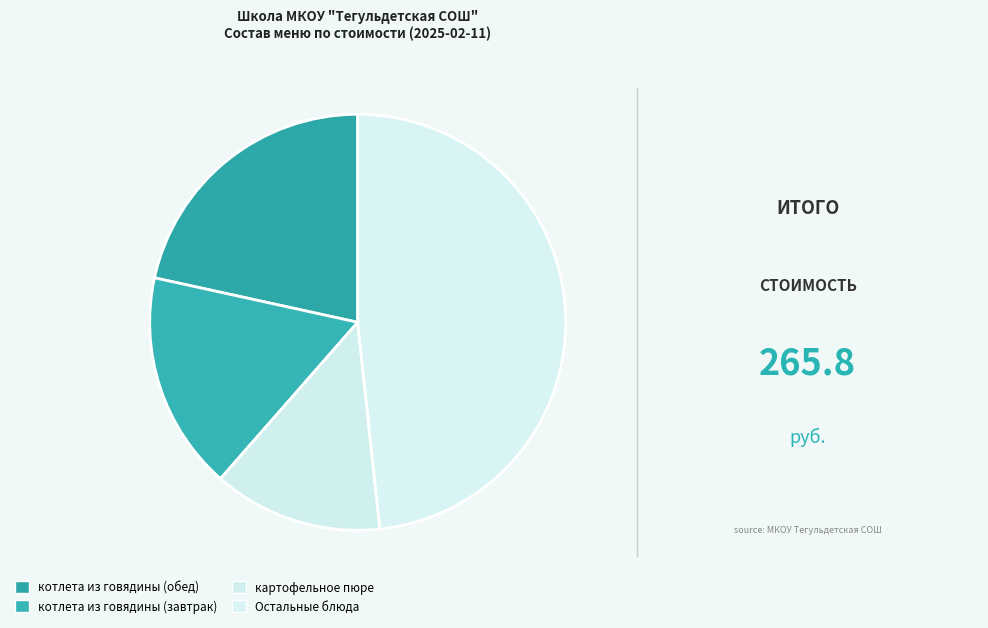

Count the number of slices in the pie.

4